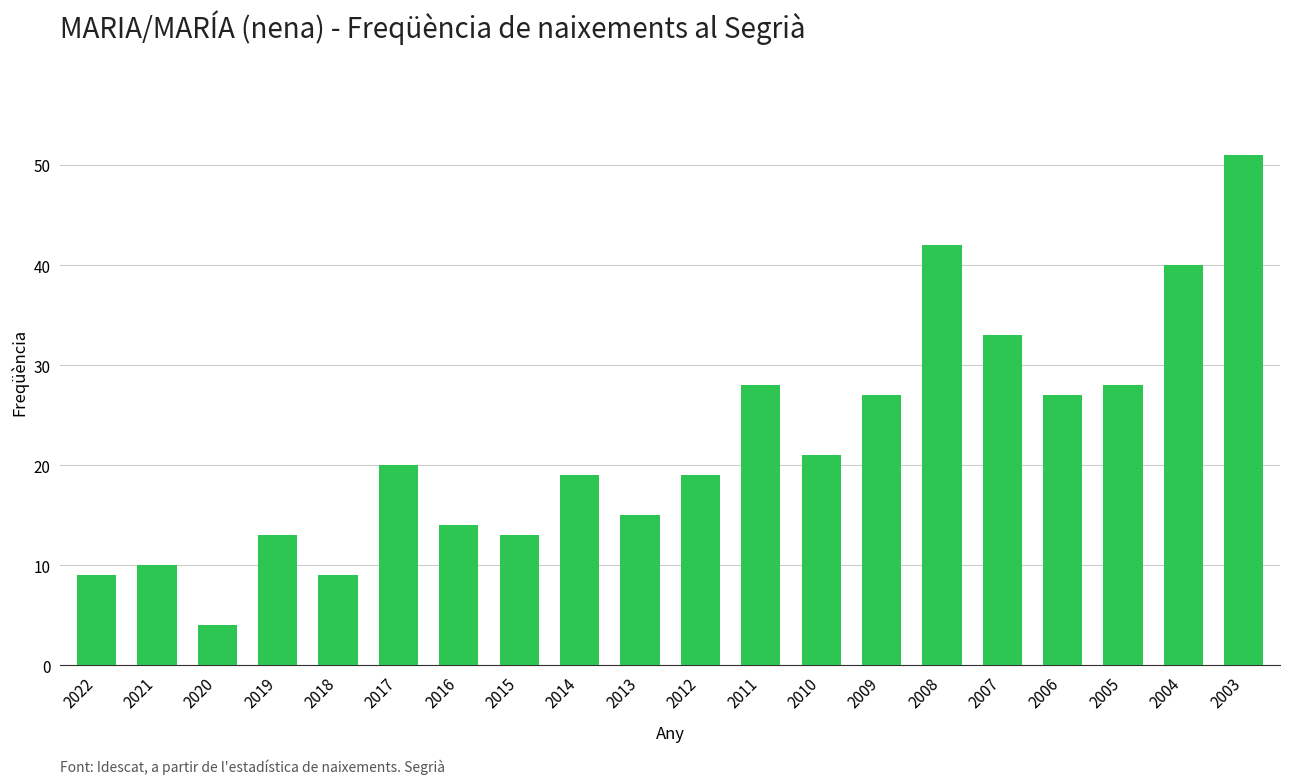

Which label corresponds to the smallest value in the chart?

2020